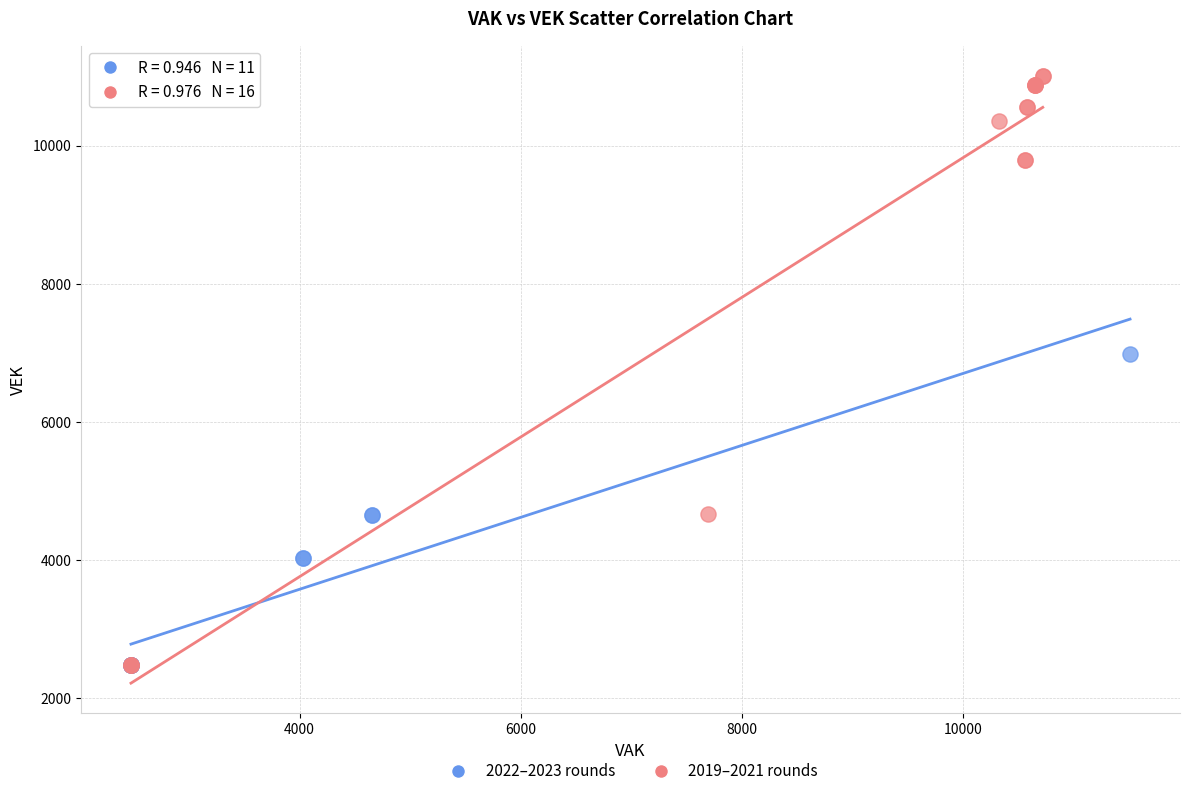

Which series contains the highest Y value?

2019–2021 rounds